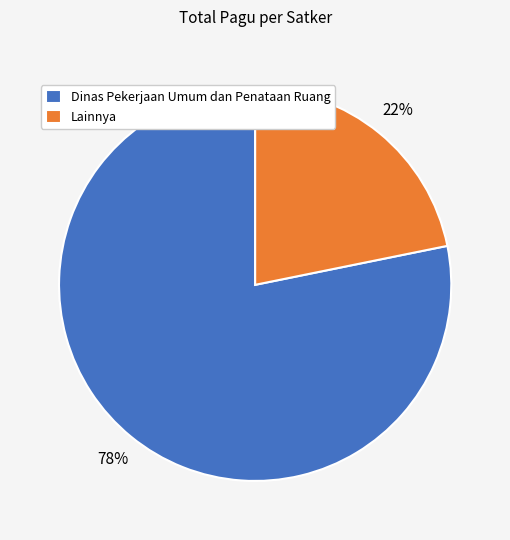

How many slices are in this pie chart?

2